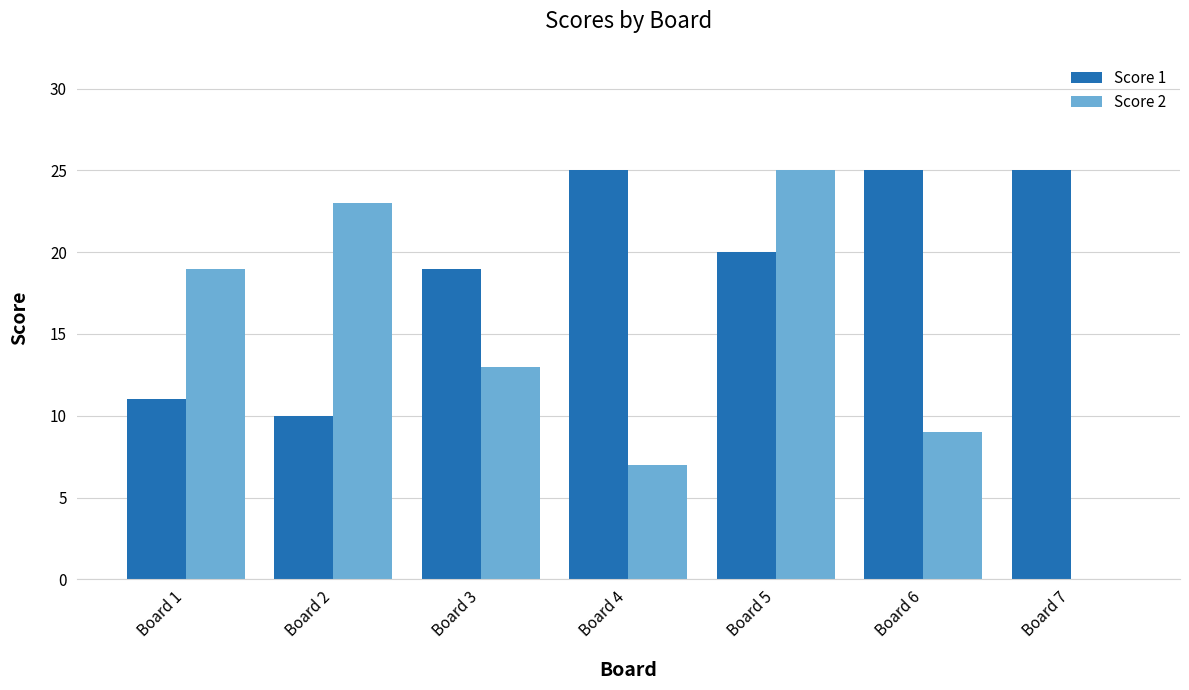

The value of Score 1 at Board 2 is 5. True or false?

False